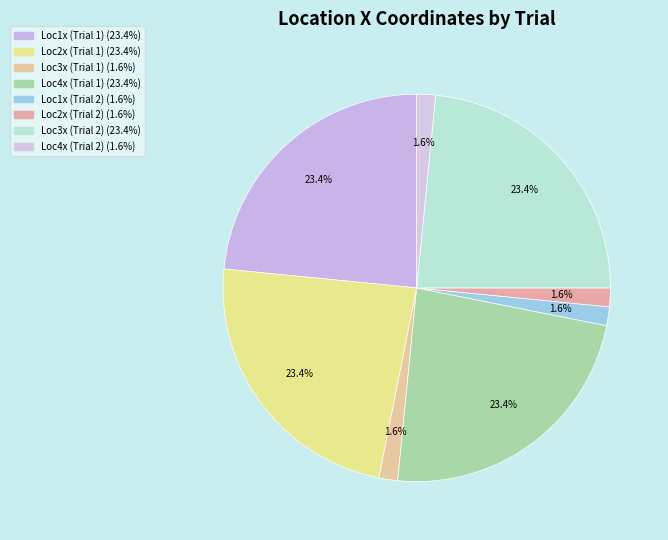

How many segments does this pie chart have?

8